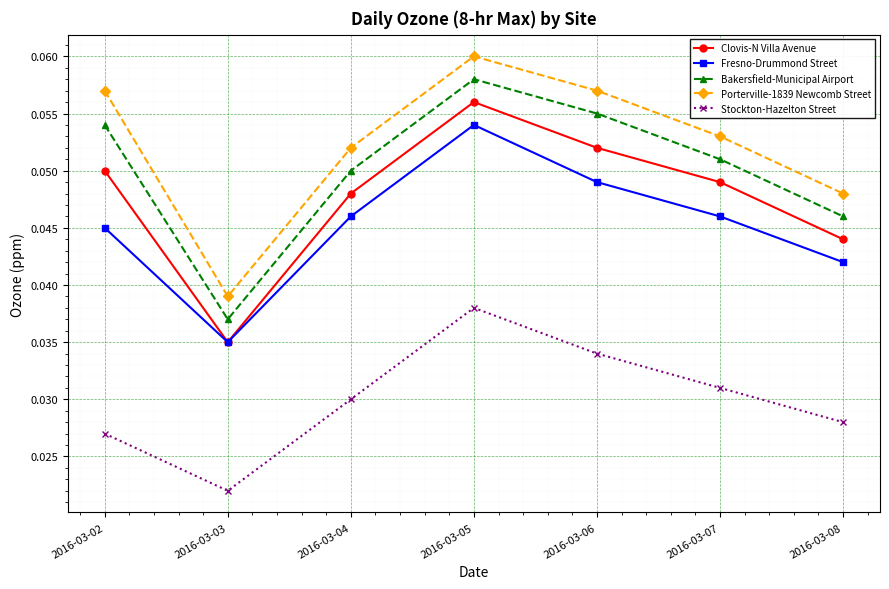

The value of Clovis-N Villa Avenue at 2016-03-06 is 0.0. True or false?

False